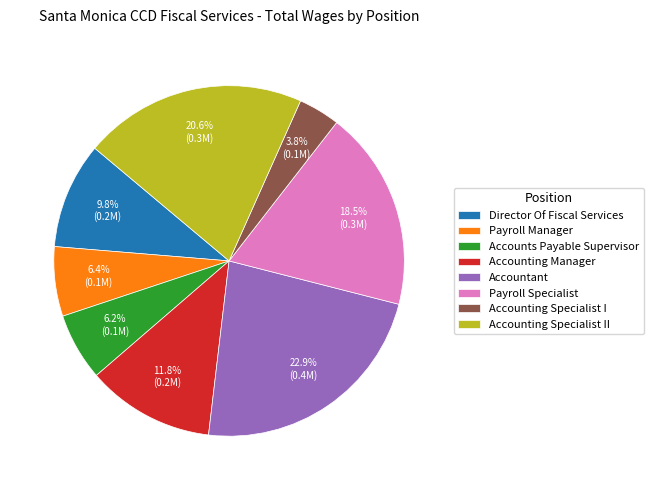

How many segments does this pie chart have?

8